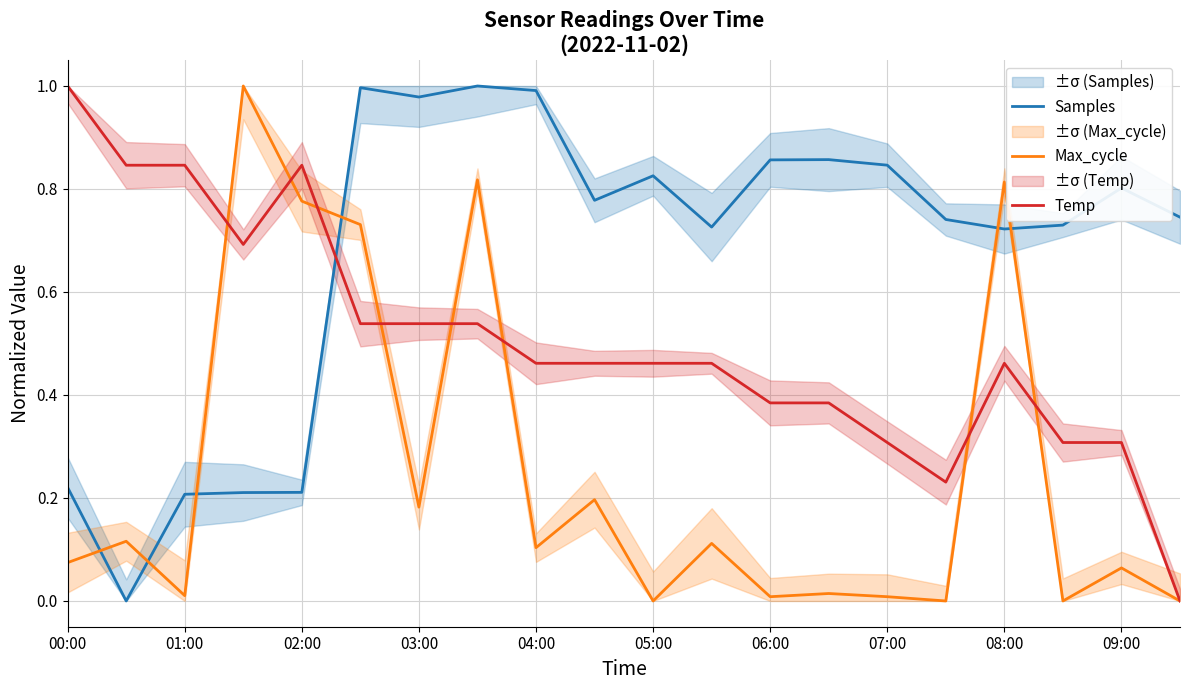

Reading right to left, what are all the values shown in this chart?

Samples: 0.7	0.8	0.7	0.7	0.7	0.8	0.9	0.9	0.7	0.8	0.8	1.0	1.0	1.0	1.0	0.2	0.2	0.2	0.0	0.2
Max_cycle: 0.0	0.1	0.0	0.8	0.0	0.0	0.0	0.0	0.1	0.0	0.2	0.1	0.8	0.2	0.7	0.8	1.0	0.0	0.1	0.1
Temp: 0.0	0.3	0.3	0.5	0.2	0.3	0.4	0.4	0.5	0.5	0.5	0.5	0.5	0.5	0.5	0.8	0.7	0.8	0.8	1.0